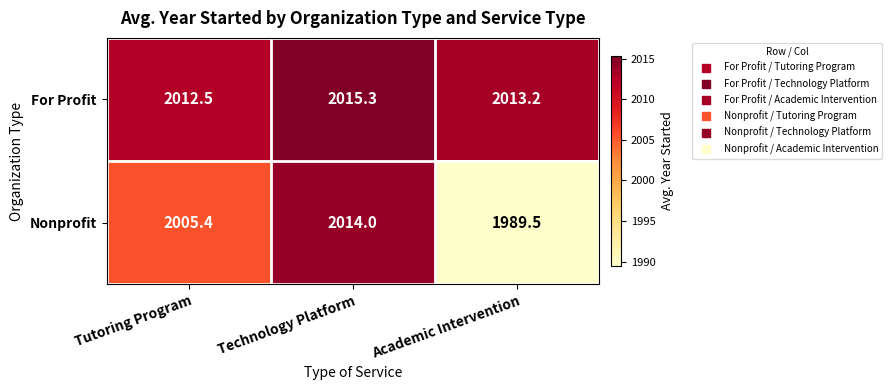

Is it true that For Profit equals 688.5 at Tutoring Program?

False